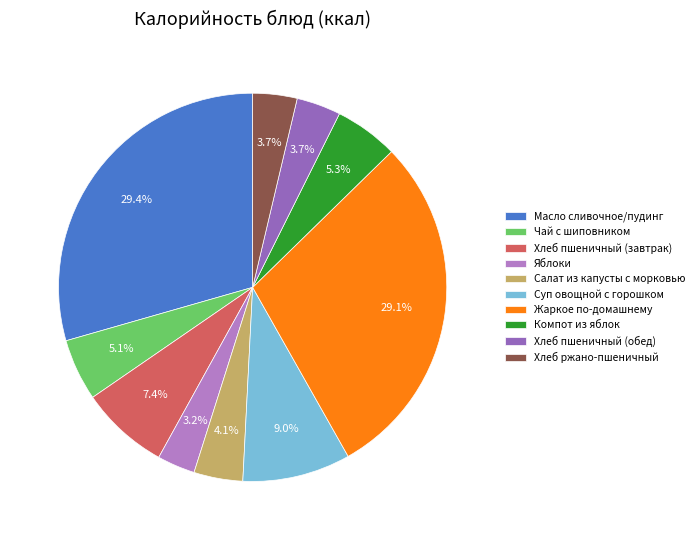

How many slices are in this pie chart?

10